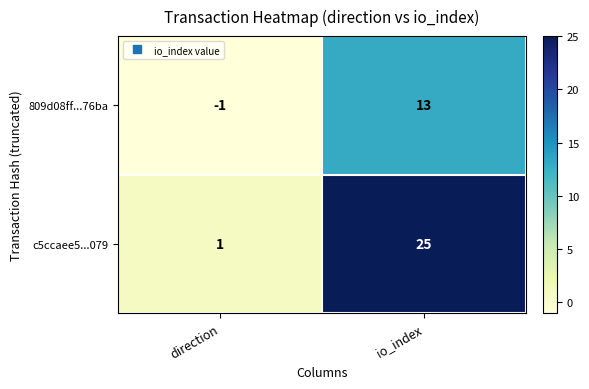

Reading left to right, transcribe all the data shown in this chart.

809d08ff...76ba: direction=-1	io_index=13
c5ccaee5...079: direction=1	io_index=25